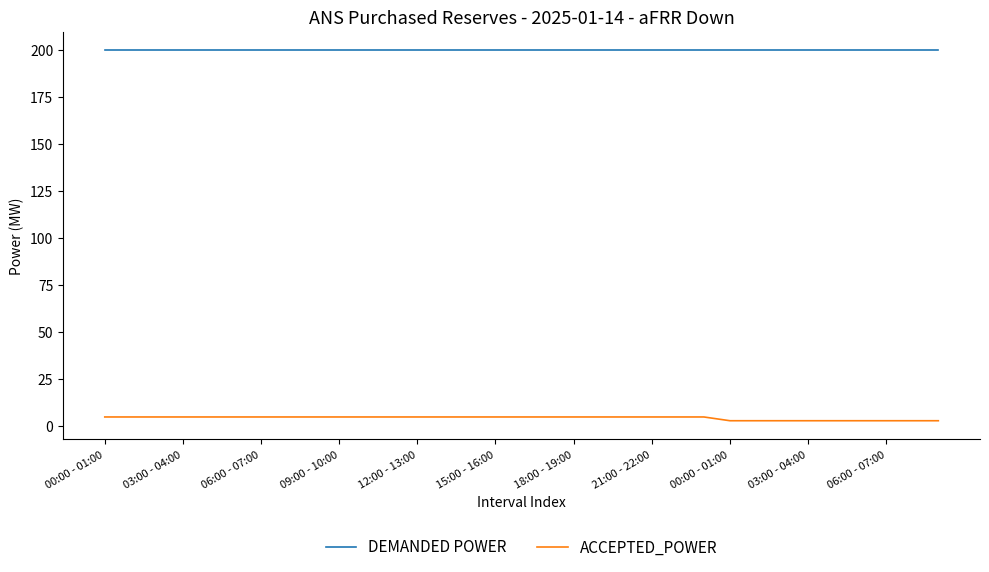

True or false: DEMANDED POWER and ACCEPTED_POWER intersect in this chart.

False